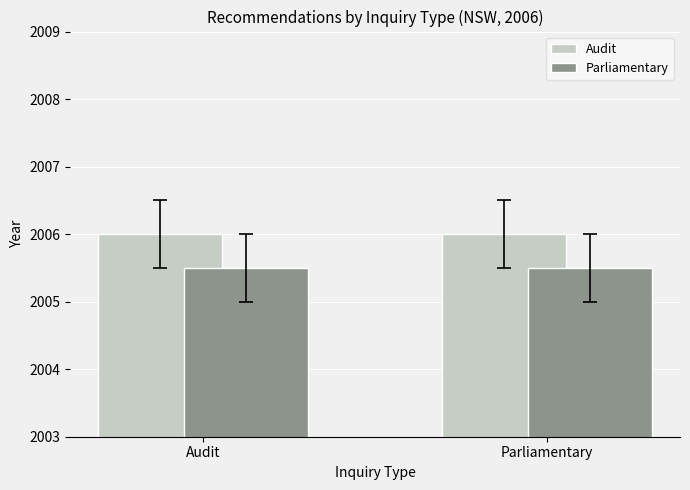

The Audit series shows 3182.0 at Parliamentary. True or false?

False